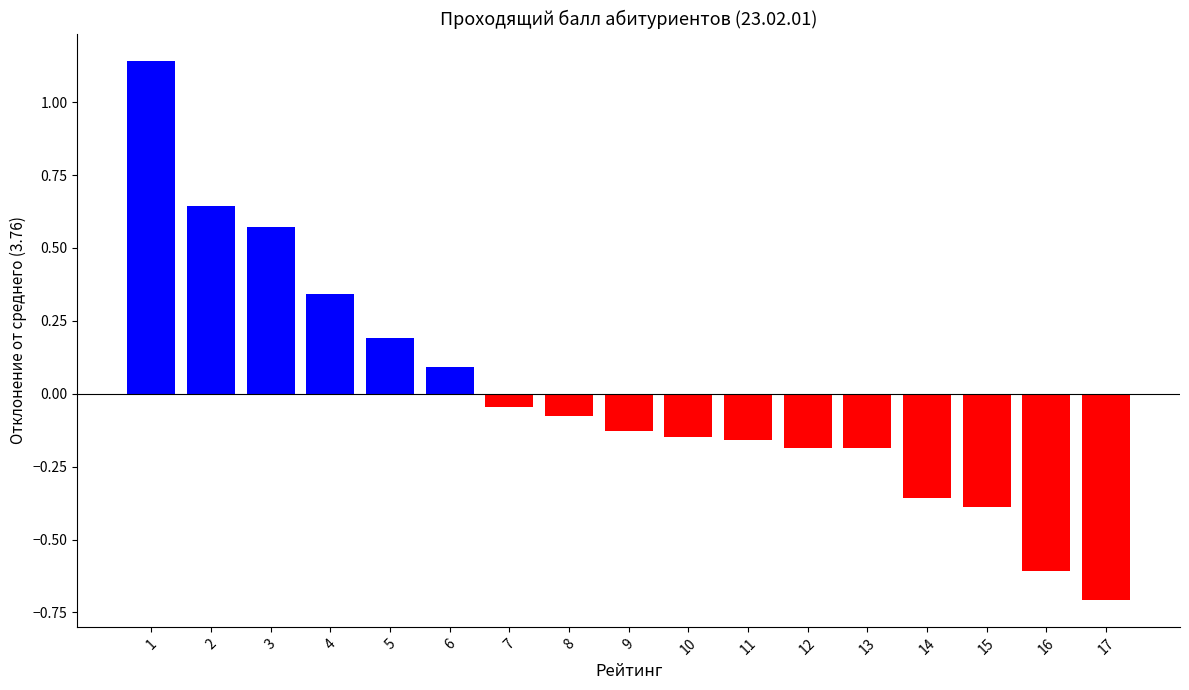

What is the value of the 16th bar from the left?

-0.6